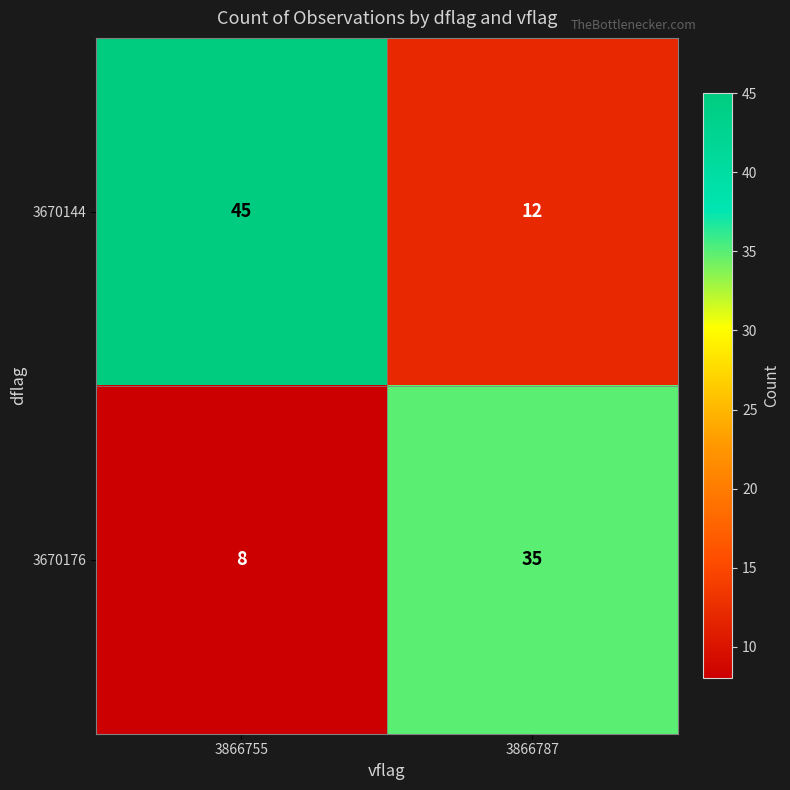

Reading left to right, what are all the values shown in this chart?

3670144: 45	12
3670176: 8	35